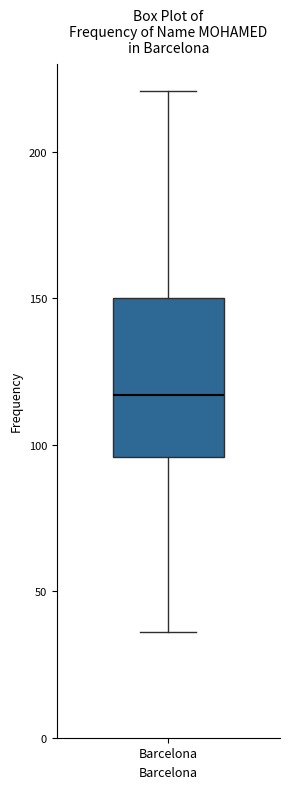

Where is the upper edge of the box for Barcelona on the y-axis? The values are not printed on the chart, so give them approximately, as read against the axis.

150